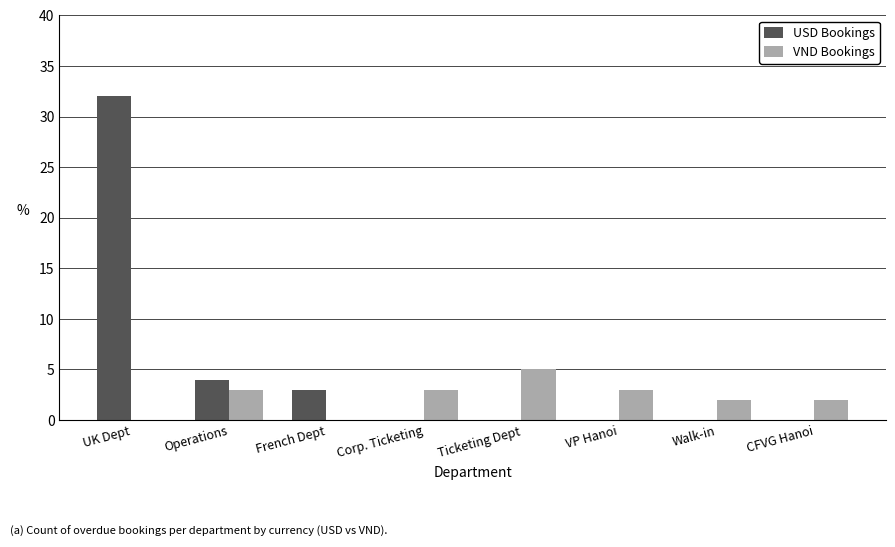

Which series has the widest spread of values?

USD Bookings